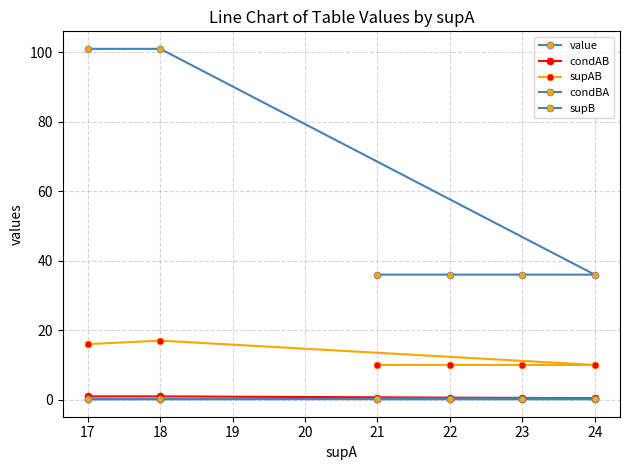

What is the maximum value shown in the chart?

101.0